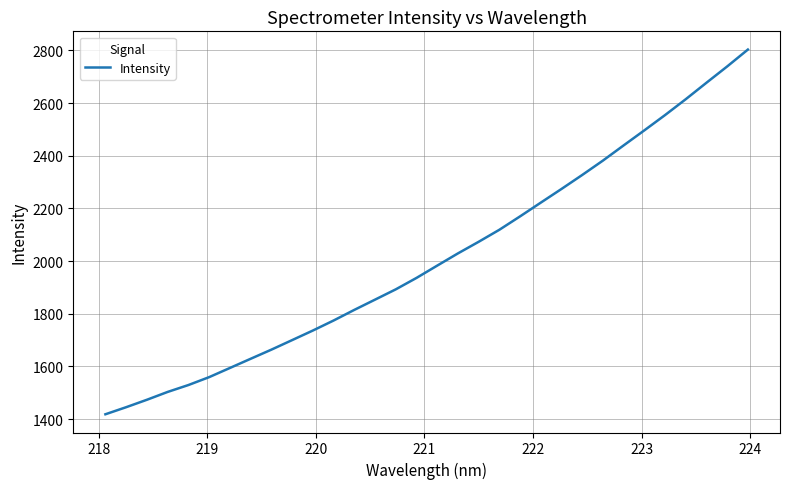

Does the chart have visible grid lines?

Yes